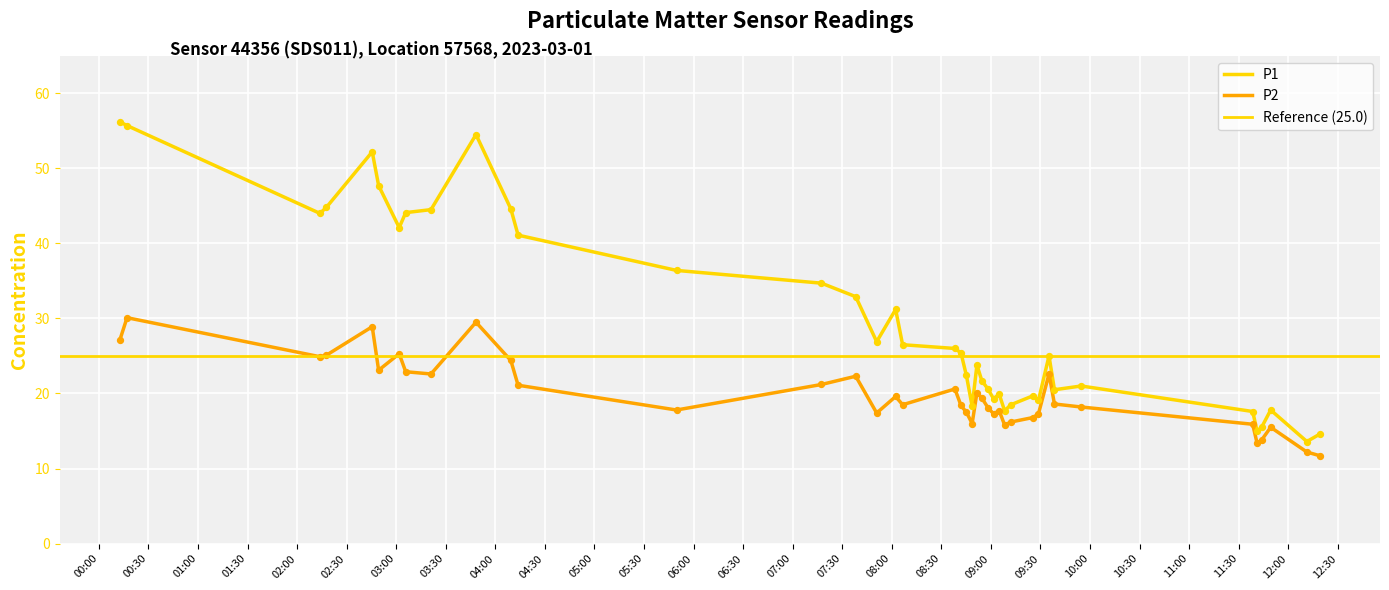

Which series has the widest spread of Y values?

P1